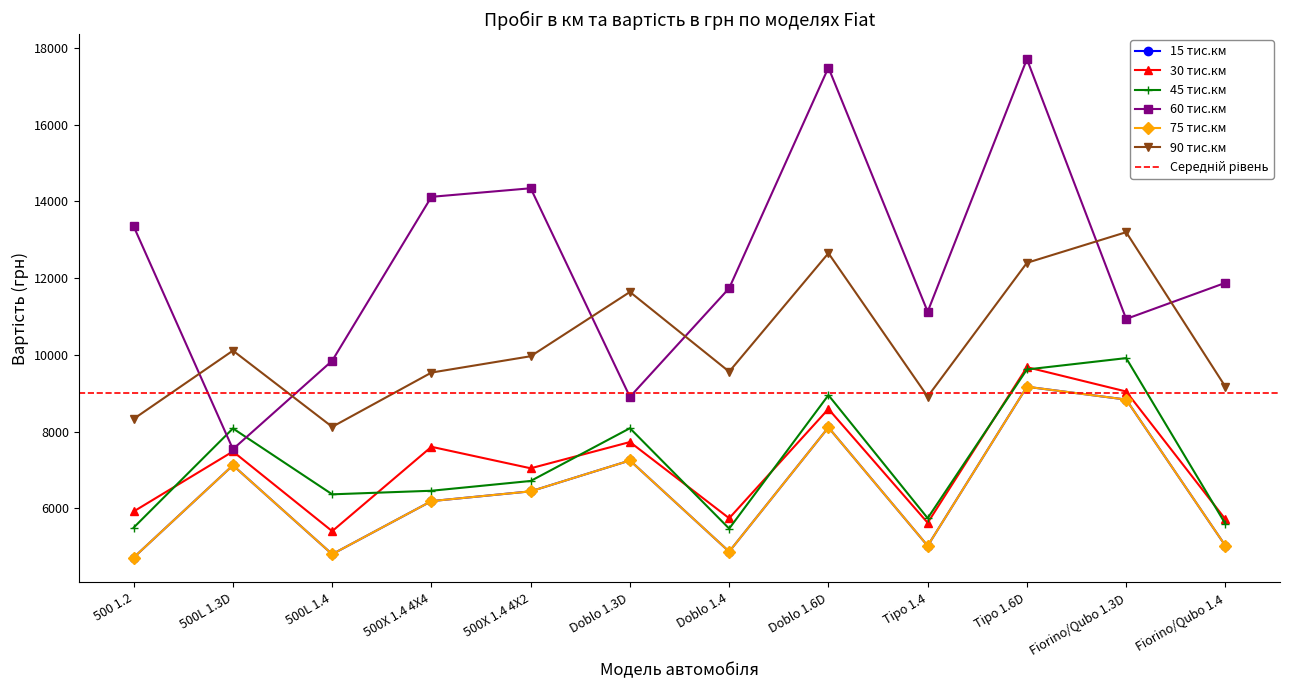

What is the average value of the 45 тис.км series?

7212